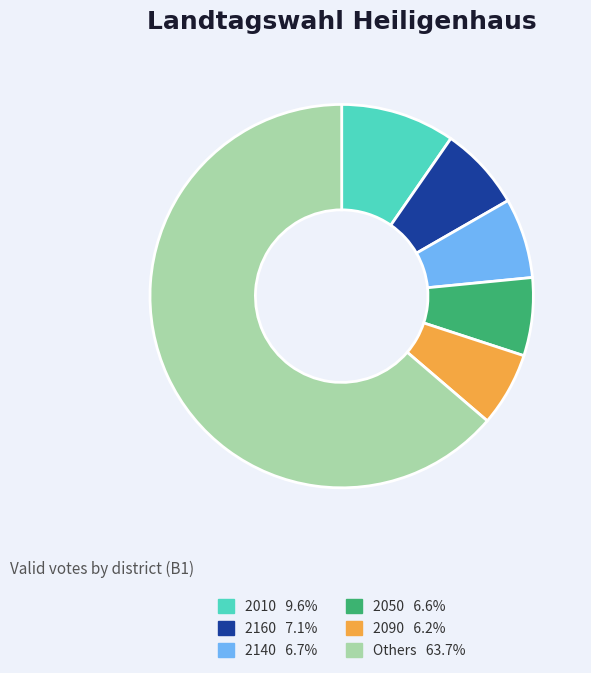

Is there a majority slice in this chart?

Yes